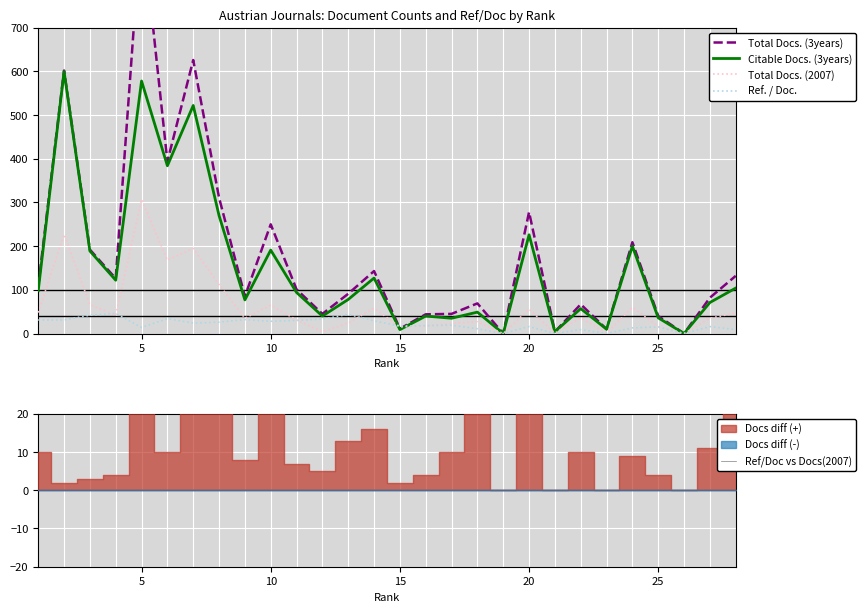

What is the difference between the maximum and minimum values in the Citable Docs. (3years) series?

600